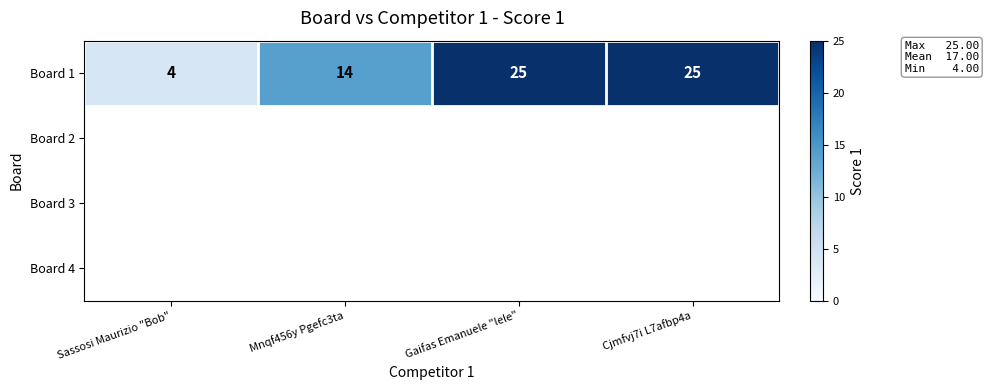

What is the change in value from Sassosi Maurizio "Bob" to Mnqf456y Pgefc3ta?

+10